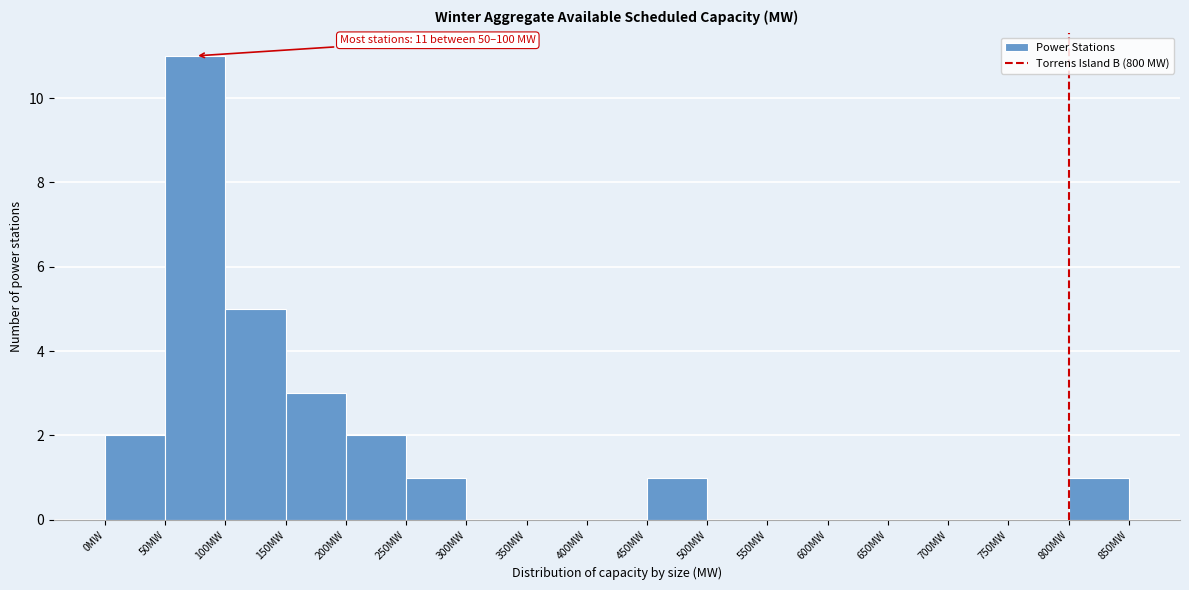

Which range on the x-axis has the tallest bar?

50 to 100